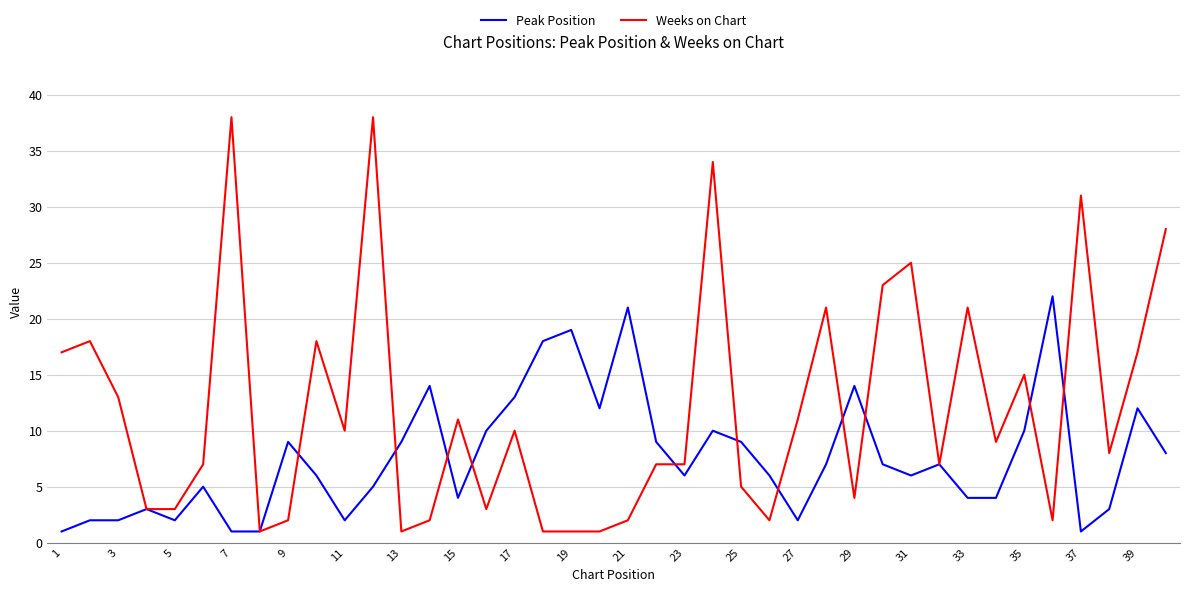

Which series has the widest spread of values?

Weeks on Chart